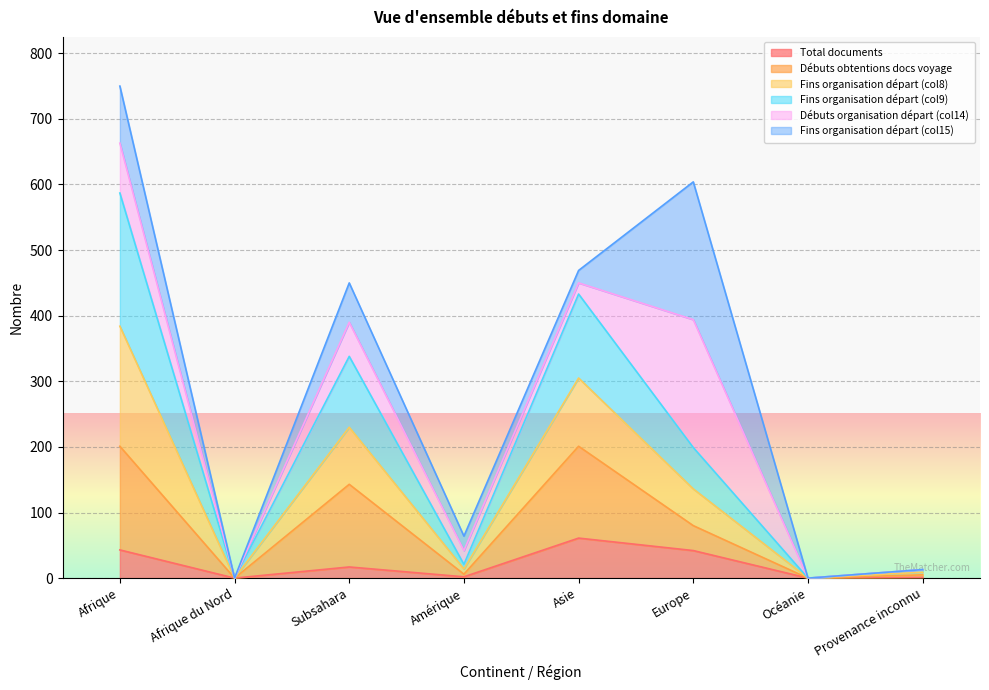

True or false: Total documents and Débuts obtentions docs voyage cross at least once.

False